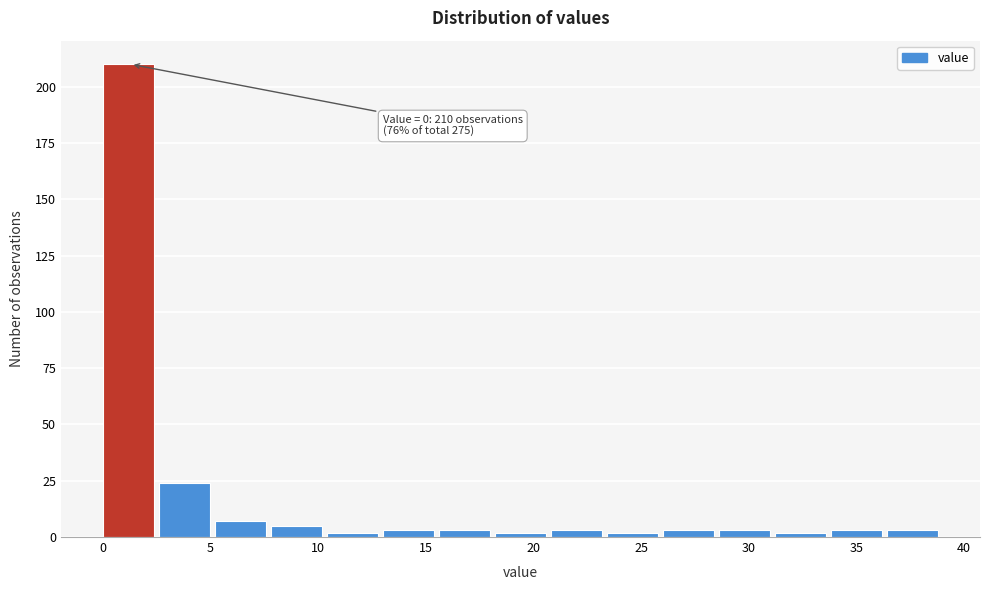

Which range on the x-axis has the tallest bar?

0.0 to 2.6